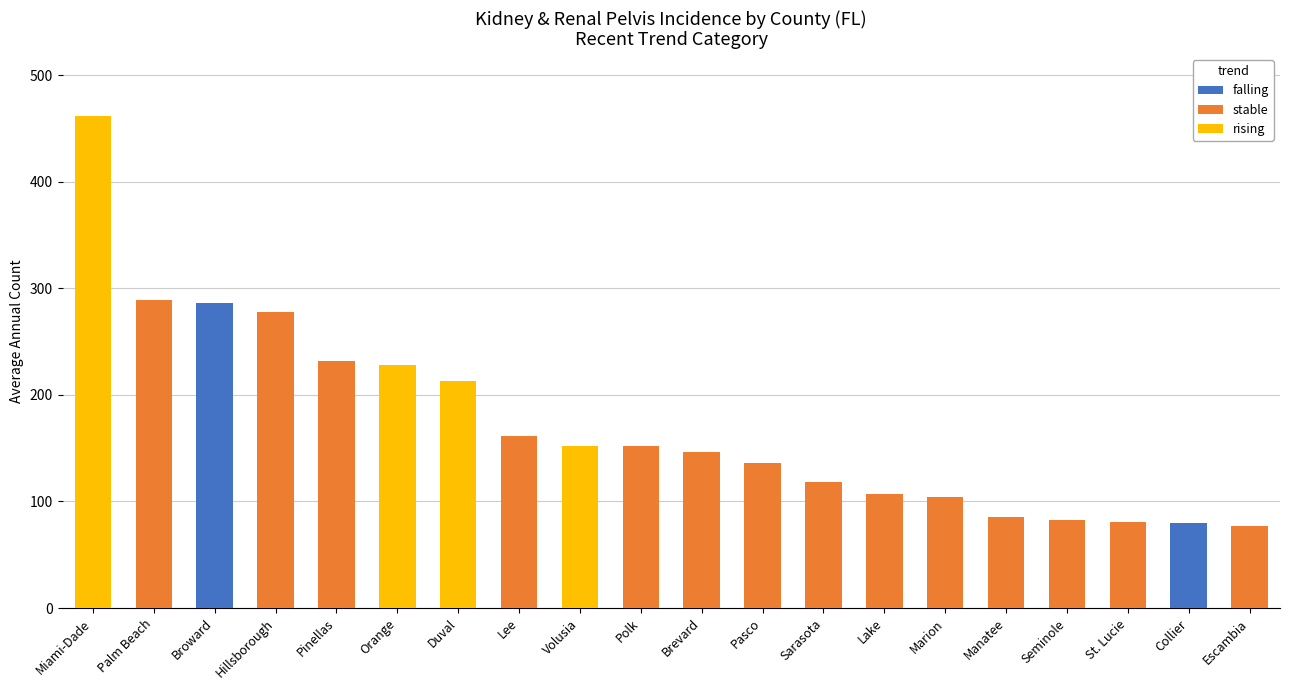

The falling series shows 134 at Palm Beach. True or false?

False